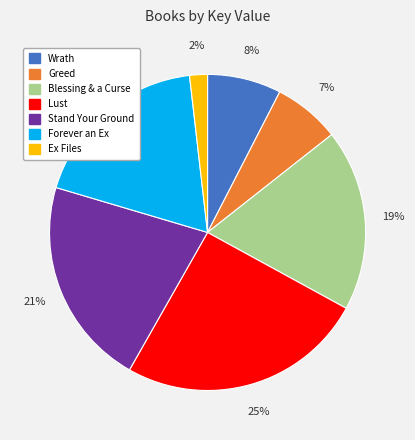

Count the number of slices in the pie.

7